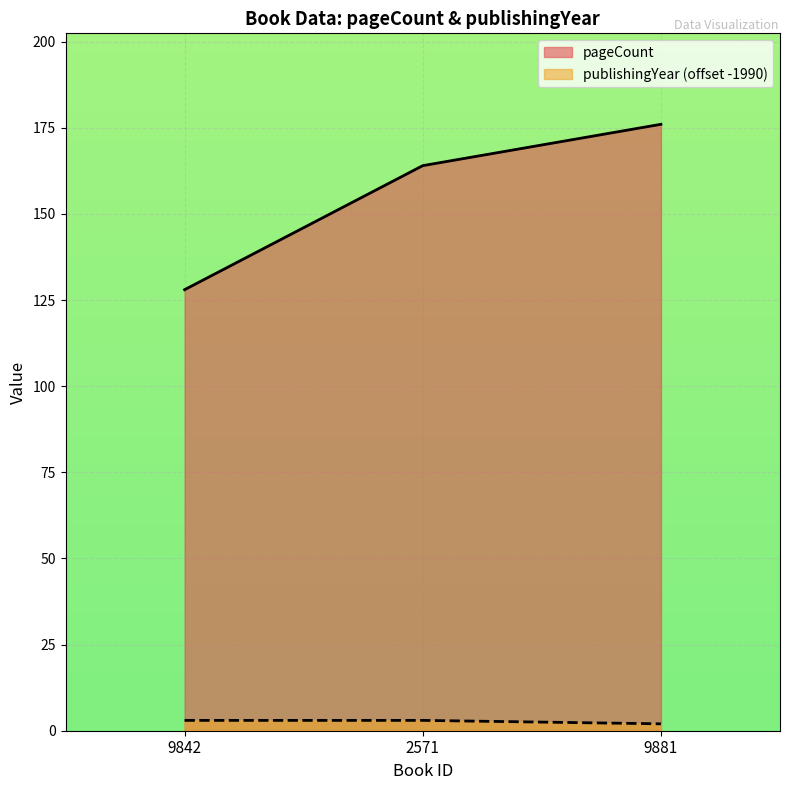

Count the number of data series in this chart.

2